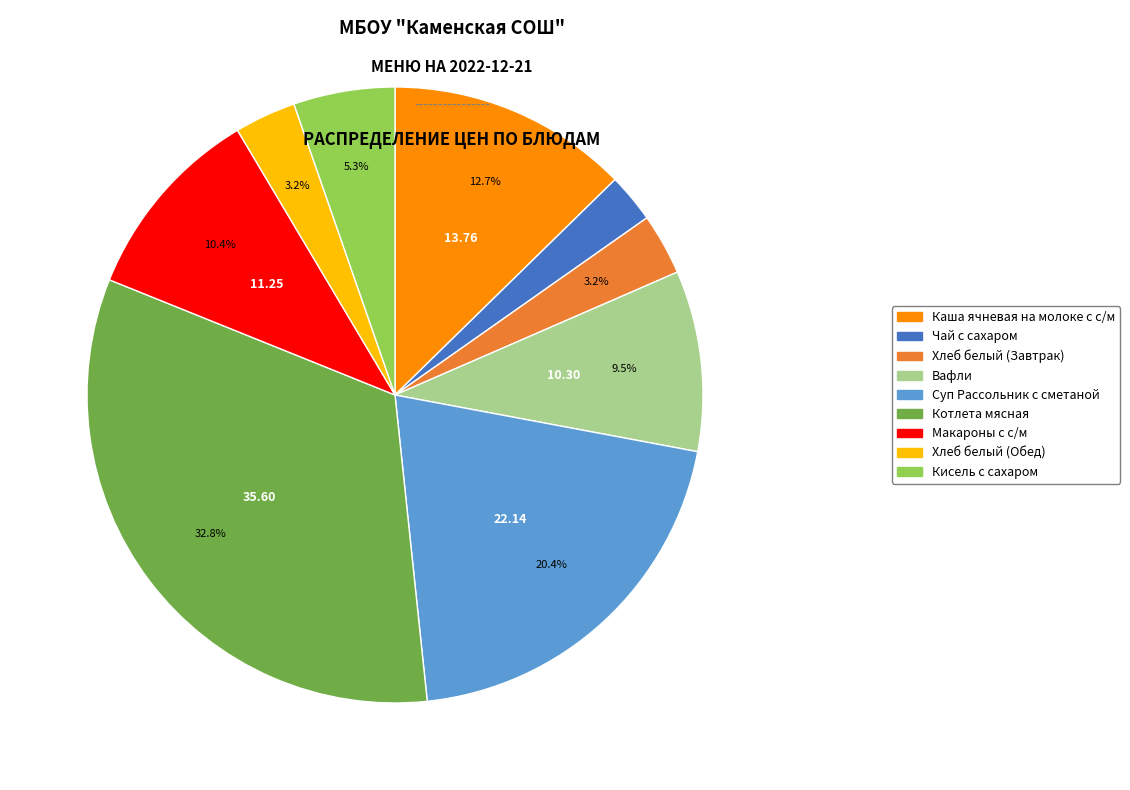

To the nearest percent, what portion does Суп Рассольник с сметаной represent?

20%